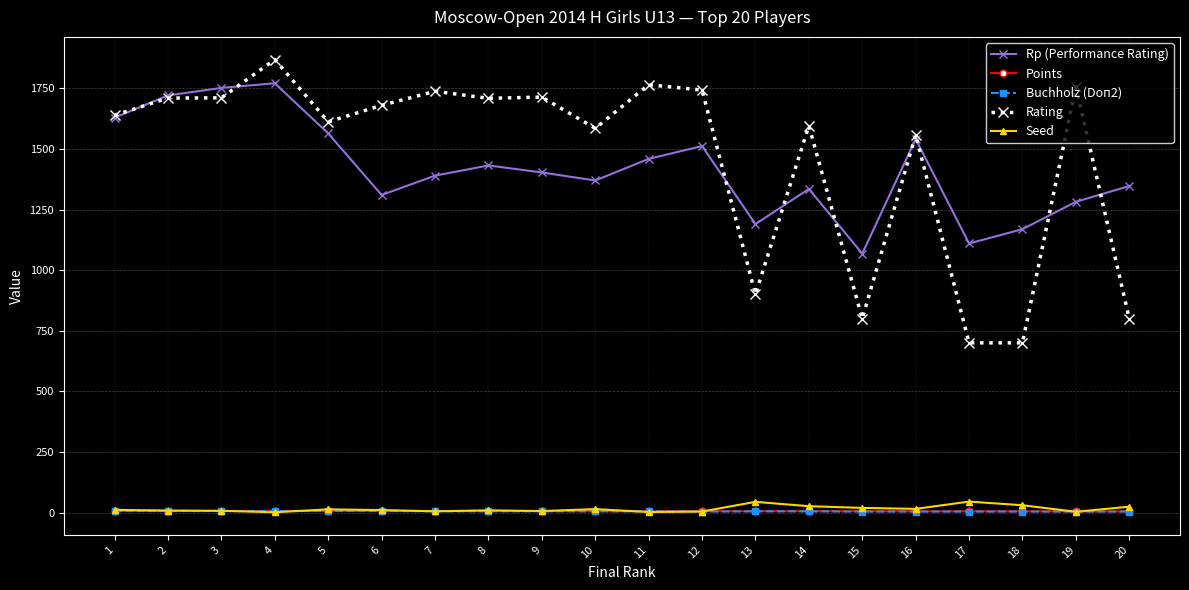

What is the value of the Seed point at the 15th from the left?

19.0